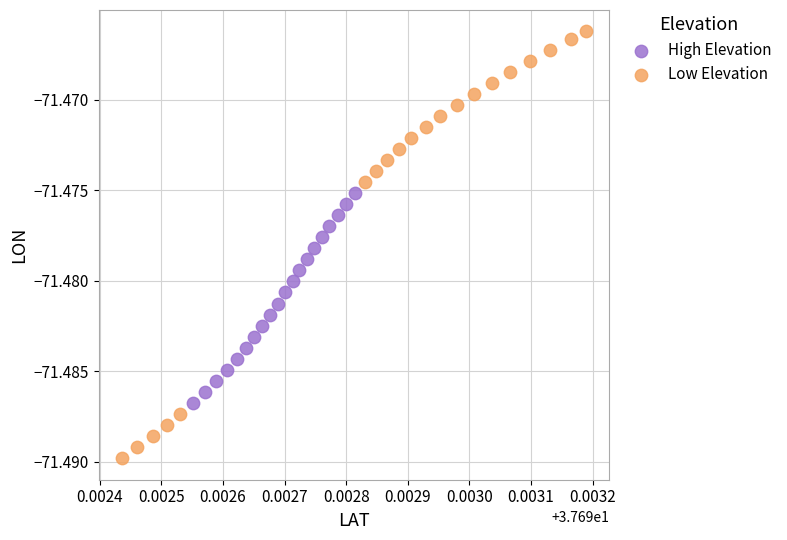

Which series reaches the maximum Y coordinate?

Low Elevation